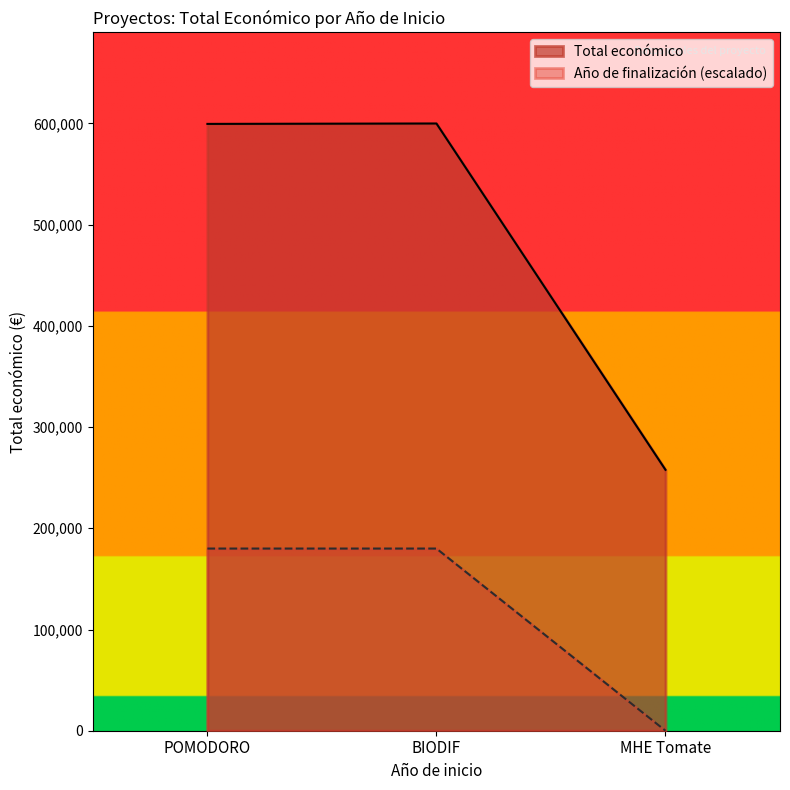

What is the difference between the maximum and minimum values?

342157